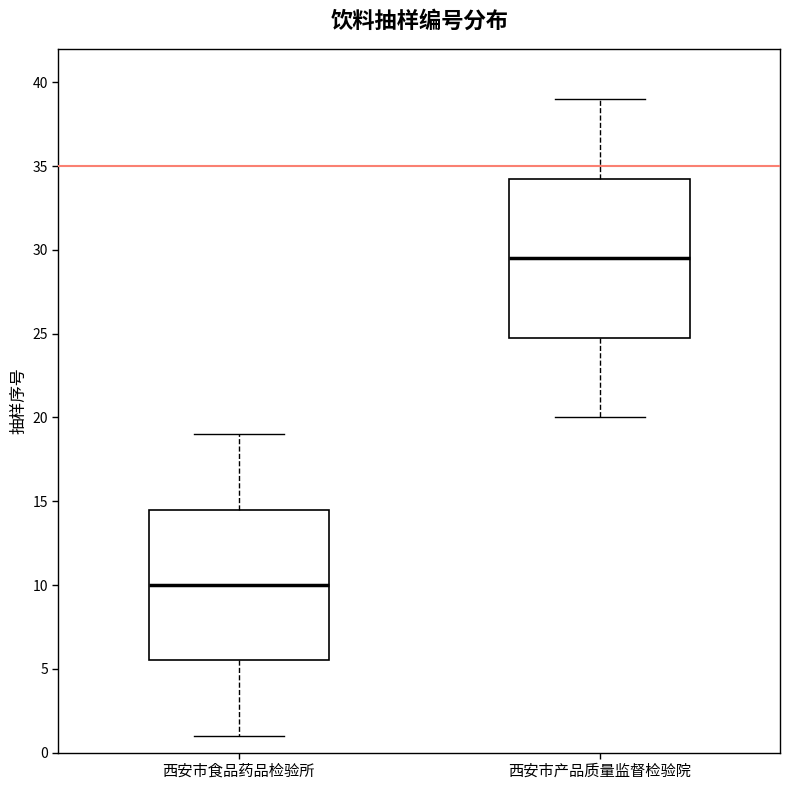

Reading left to right, transcribe this box plot: for each box, give where its median line is, the range the box spans, and where its two whiskers end, as read against the y-axis. The values are not printed on the chart, so give them approximately, as read against the axis.

西安市食品药品检验所: median 10.0, box 5.5 to 14.5, whiskers 1.0 to 19.0
西安市产品质量监督检验院: median 29.5, box 25.0 to 34.5, whiskers 20.0 to 39.0